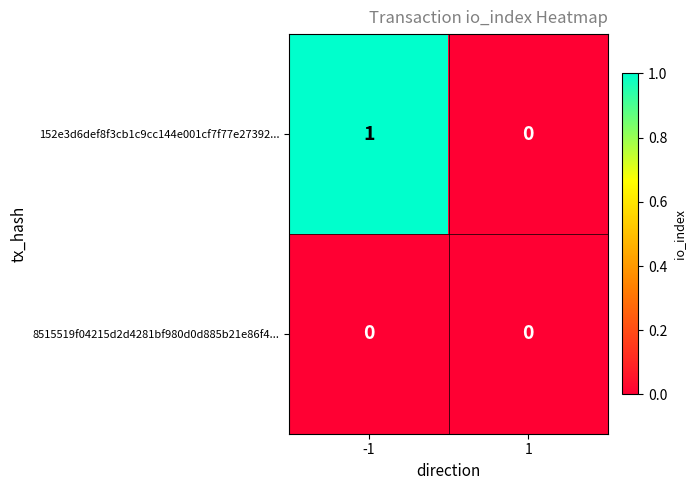

Which series has the largest total across all categories?

152e3d6def8f3cb1c9cc144e001cf7f77e27392...